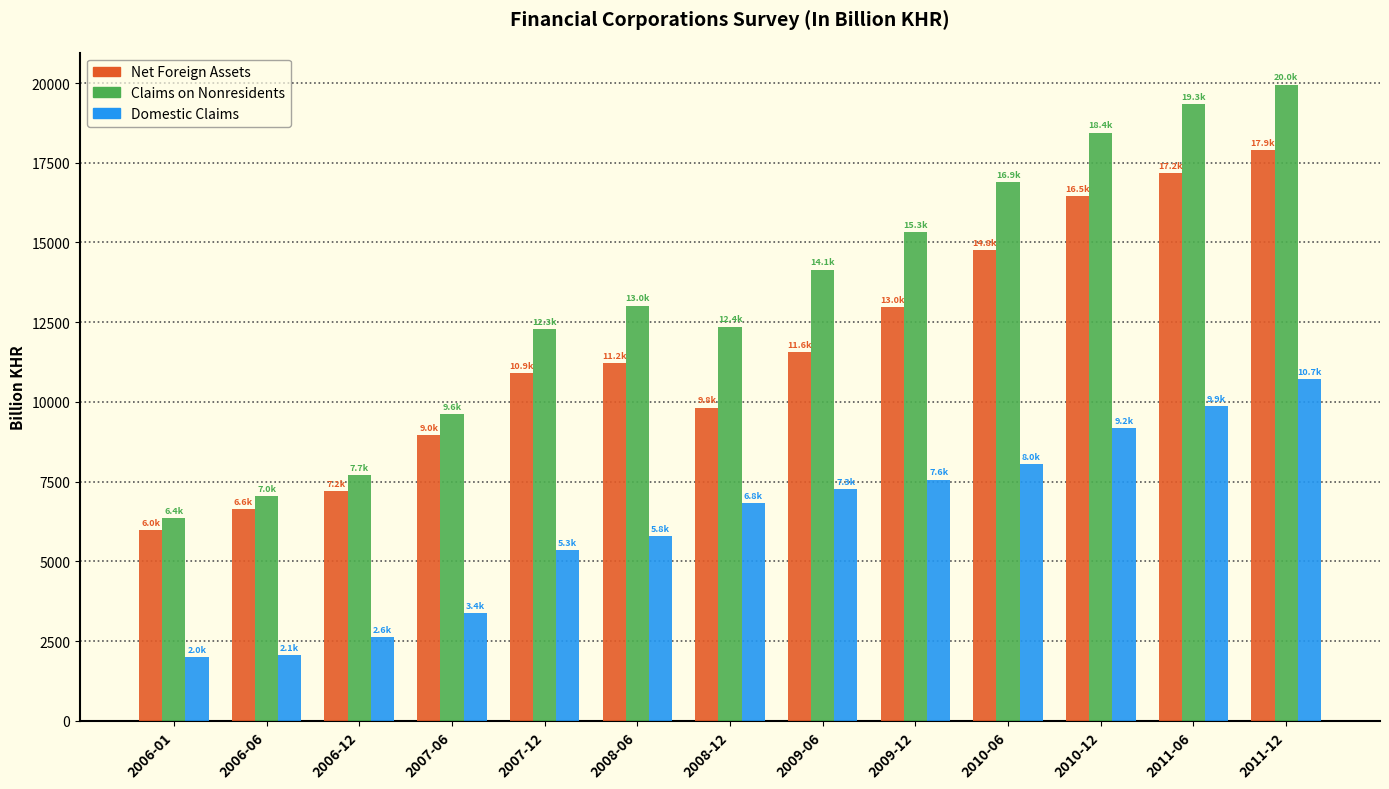

What is the difference between the Claims on Nonresidents values at 2009-12 and 2007-12?

3023.9